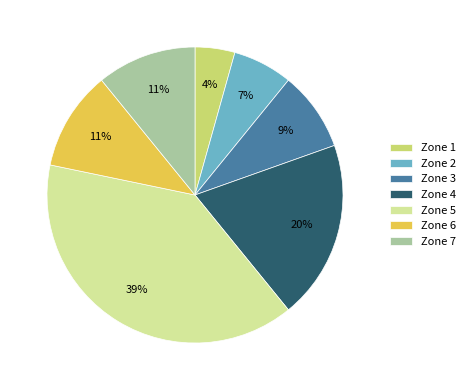

Between Zone 4 and Zone 1, which is larger?

Zone 4